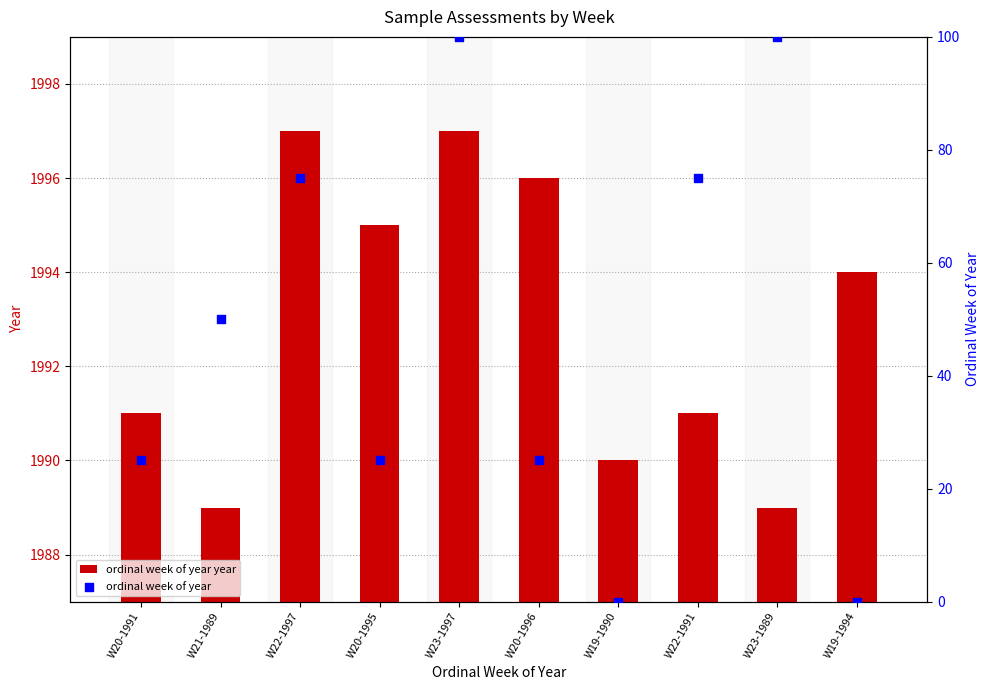

What is the total value across all series at W22-1997?

2072